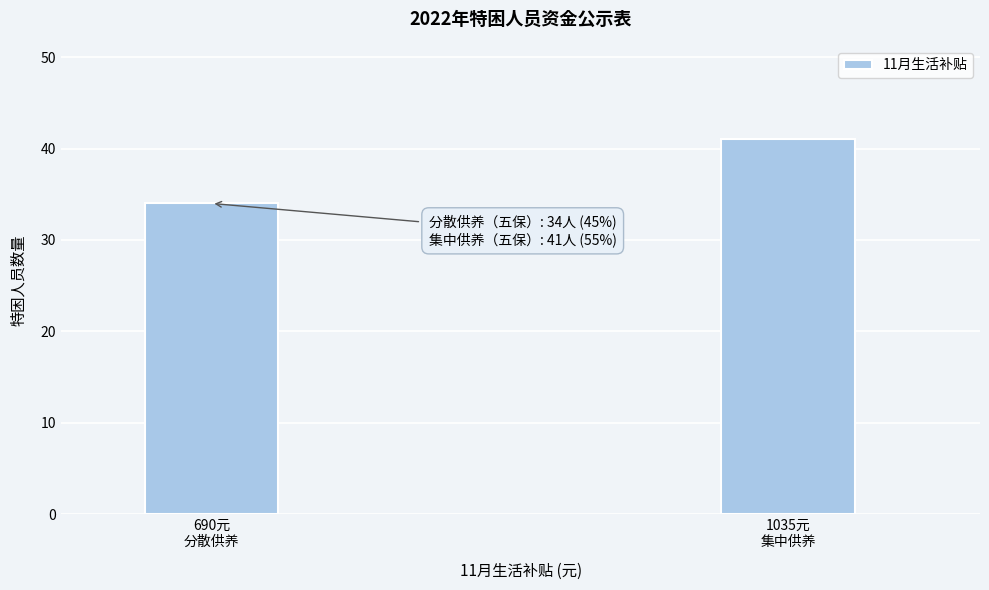

Reading left to right, extract all data points from this chart.

34	41